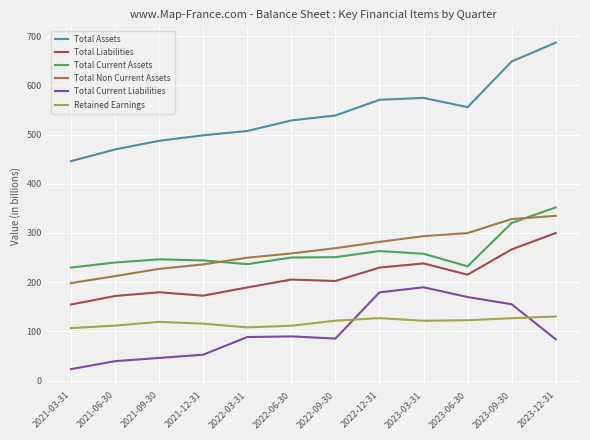

True or false: Total Liabilities and Total Assets intersect in this chart.

False